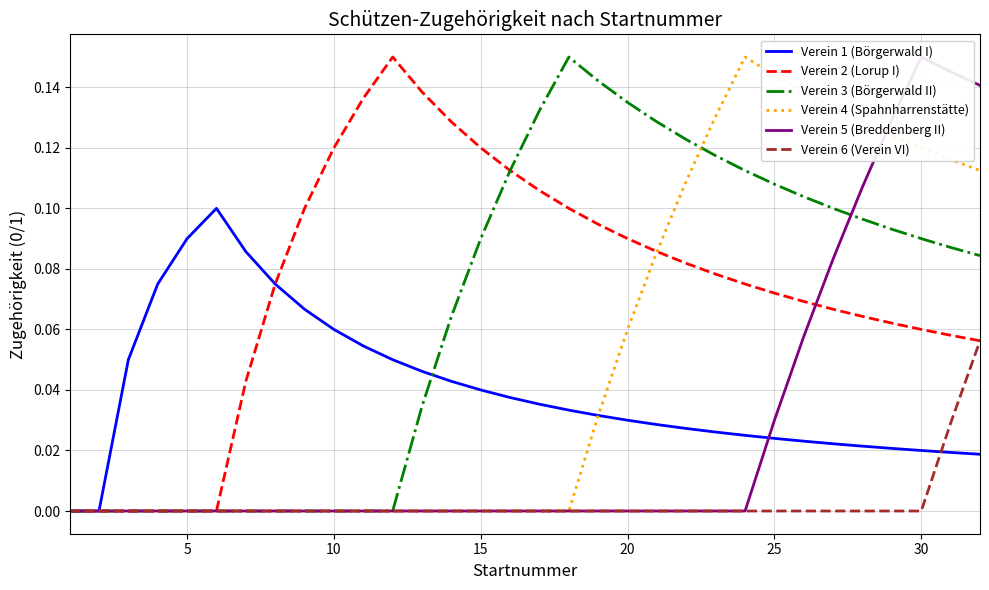

What are all the series names shown in the legend?

Verein 1 (Börgerwald I), Verein 2 (Lorup I), Verein 3 (Börgerwald II), Verein 4 (Spahnharrenstätte), Verein 5 (Breddenberg II), Verein 6 (Verein VI)